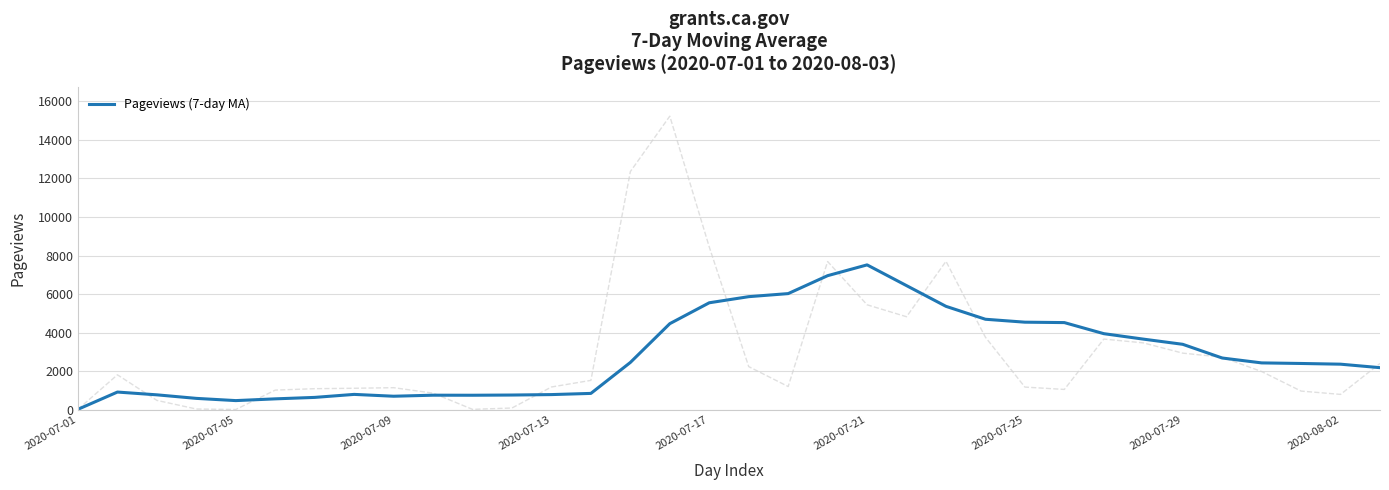

At which label does Pageviews (7-day MA) reach its minimum?

2020-07-01